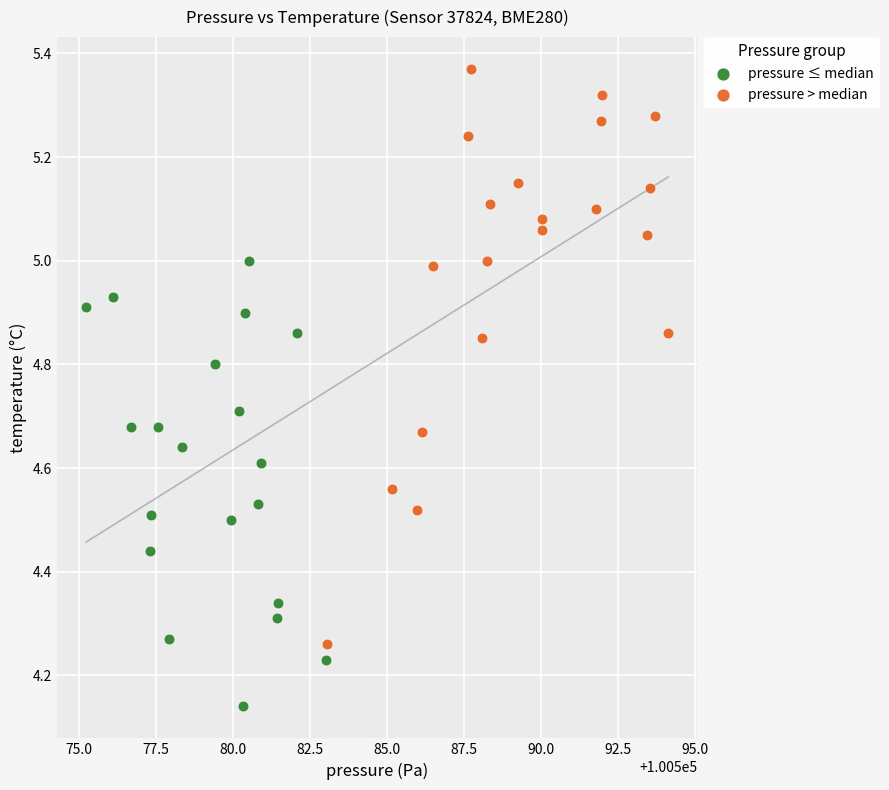

Which series has the largest Y range (max minus min)?

pressure > median